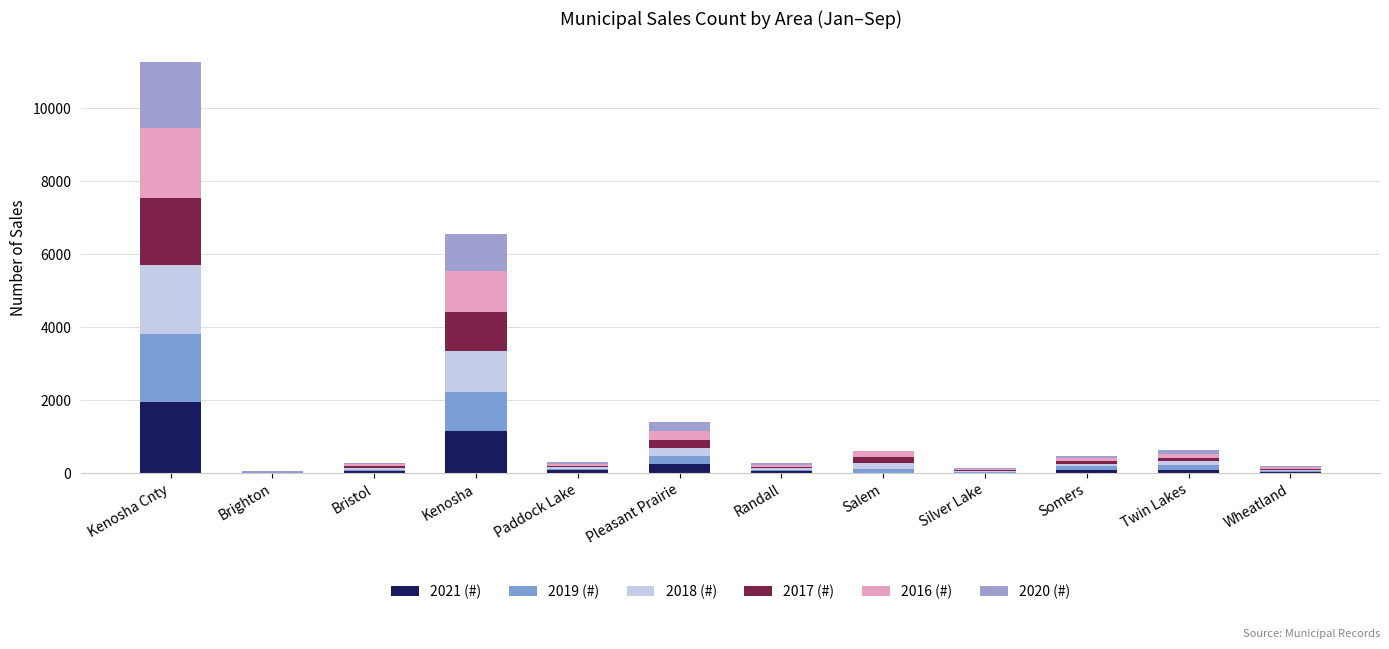

How many categories are shown in the chart?

12